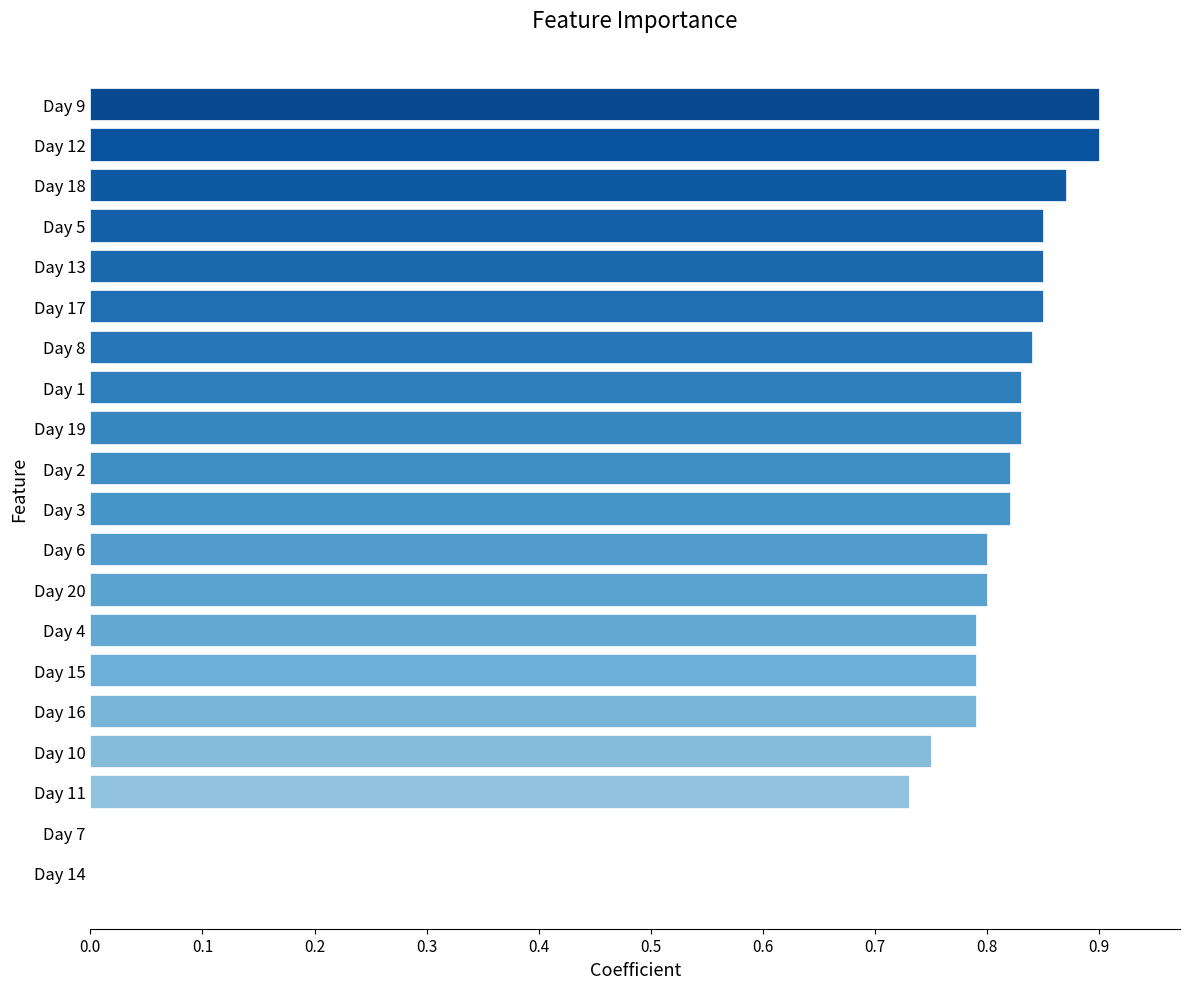

Between Day 7 and Day 18, which is larger?

Day 18